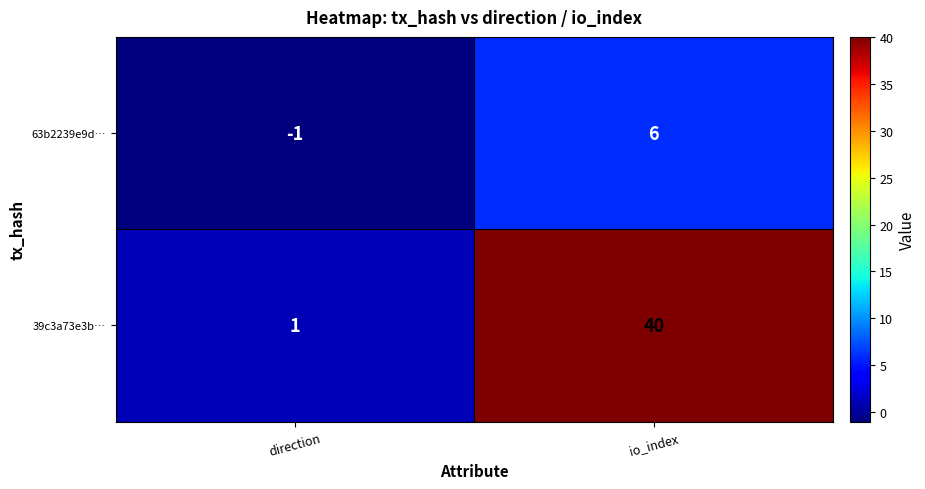

Rank the series by their maximum value, from highest to lowest.

39c3a73e3b…, 63b2239e9d…